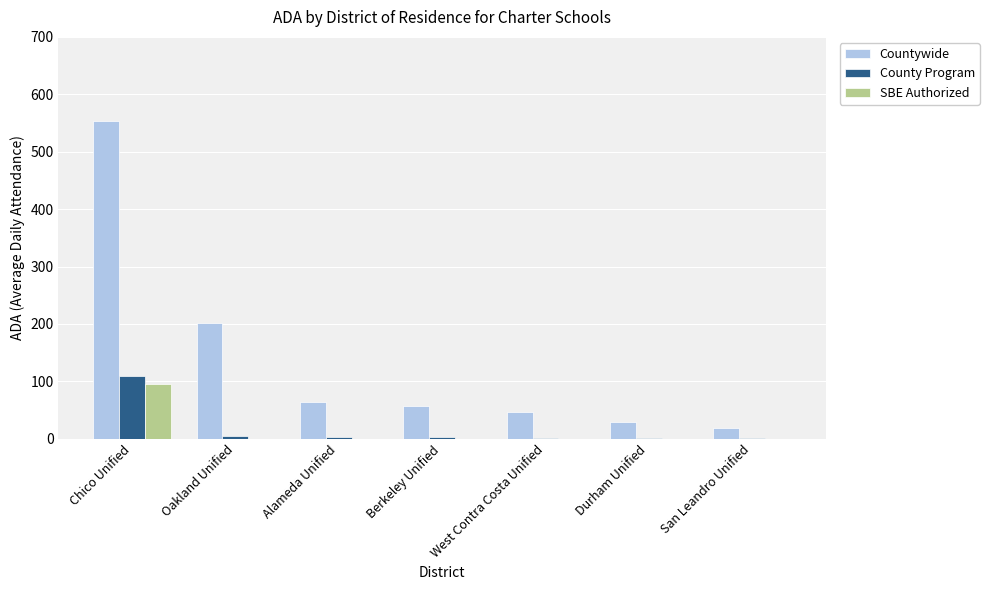

What is the average value of the SBE Authorized series?

13.6